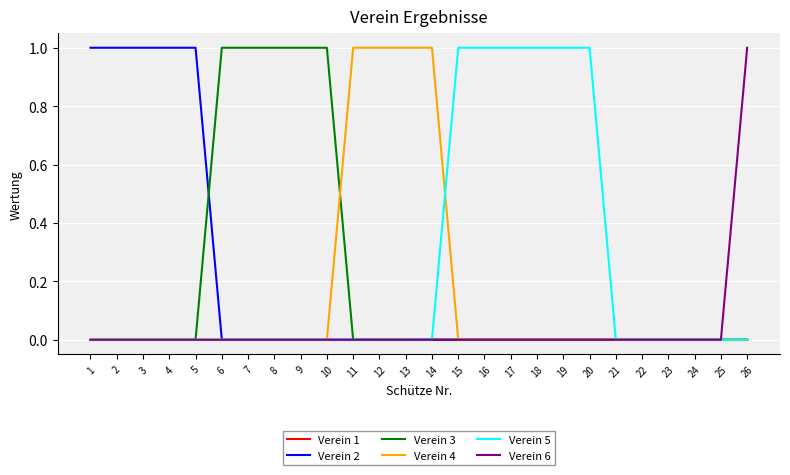

Between 7 and 23, which series saw the biggest shift?

Verein 3